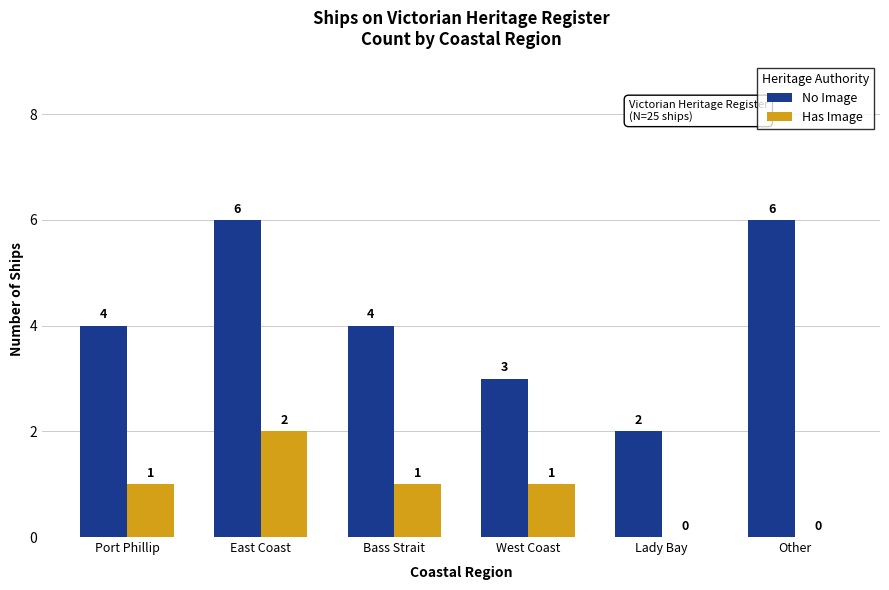

Which series has the widest spread of values?

No Image